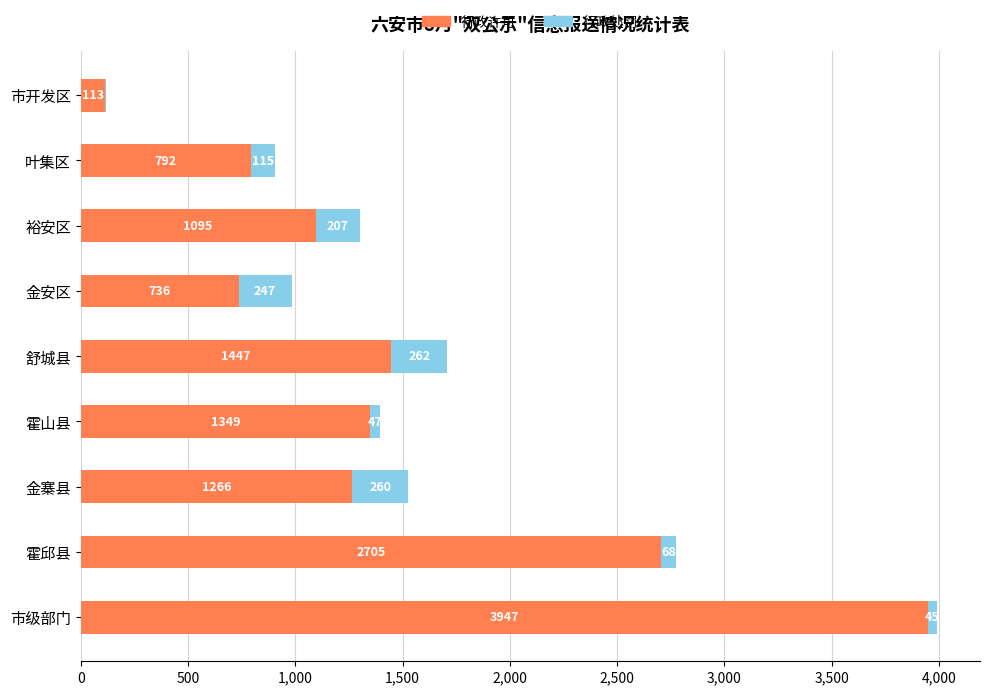

At which label does 行政许可 reach its peak?

市级部门